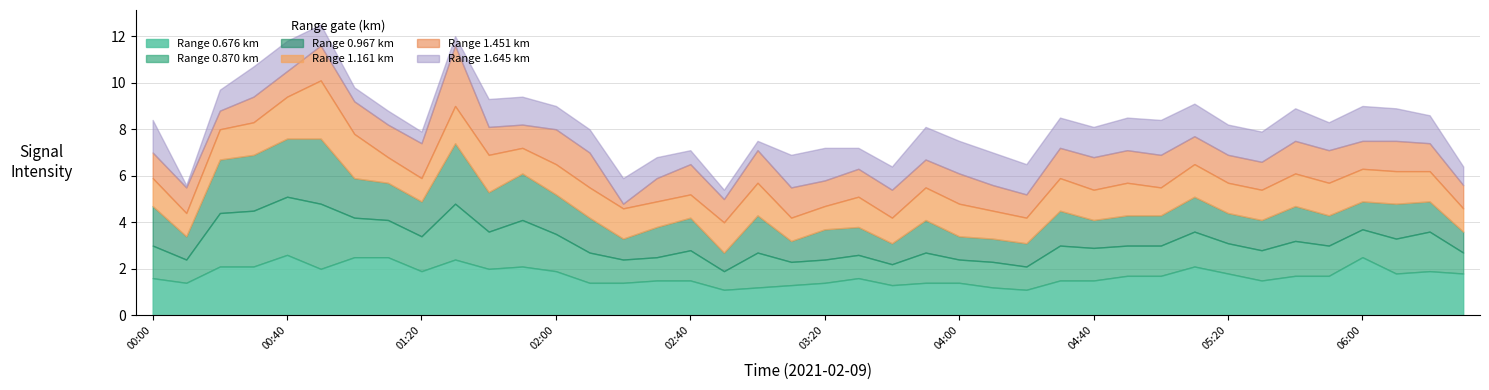

Which series has the largest total across all categories?

0.676